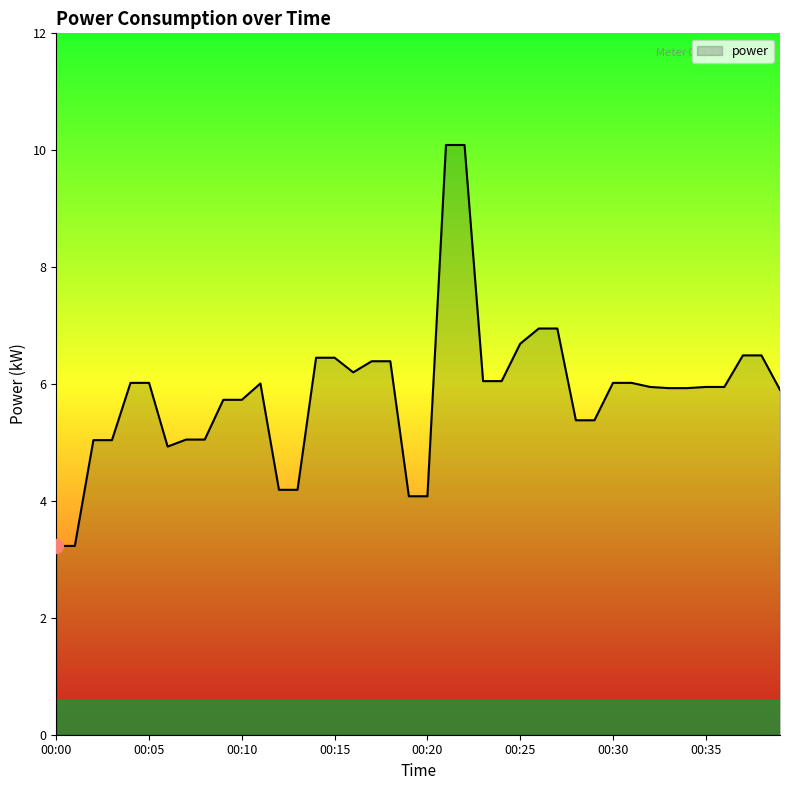

What is the smallest value displayed?

3.2